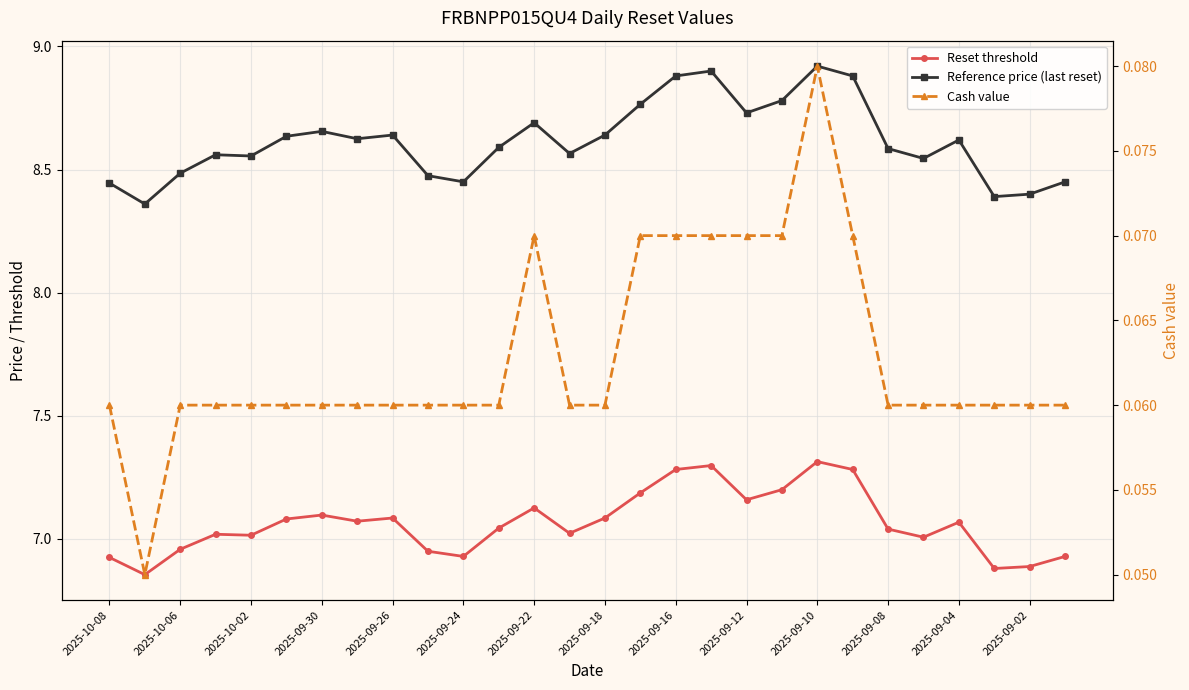

True or false: Reference price (last reset) and Cash value cross at least once.

False